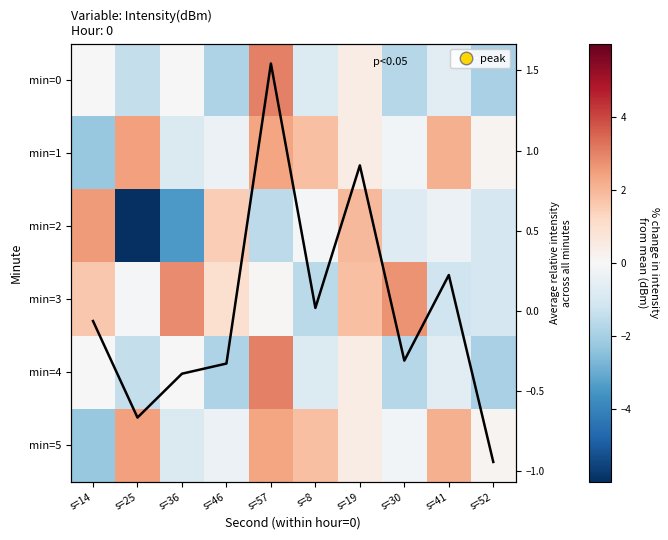

Which series has the largest range (max minus min)?

min=2